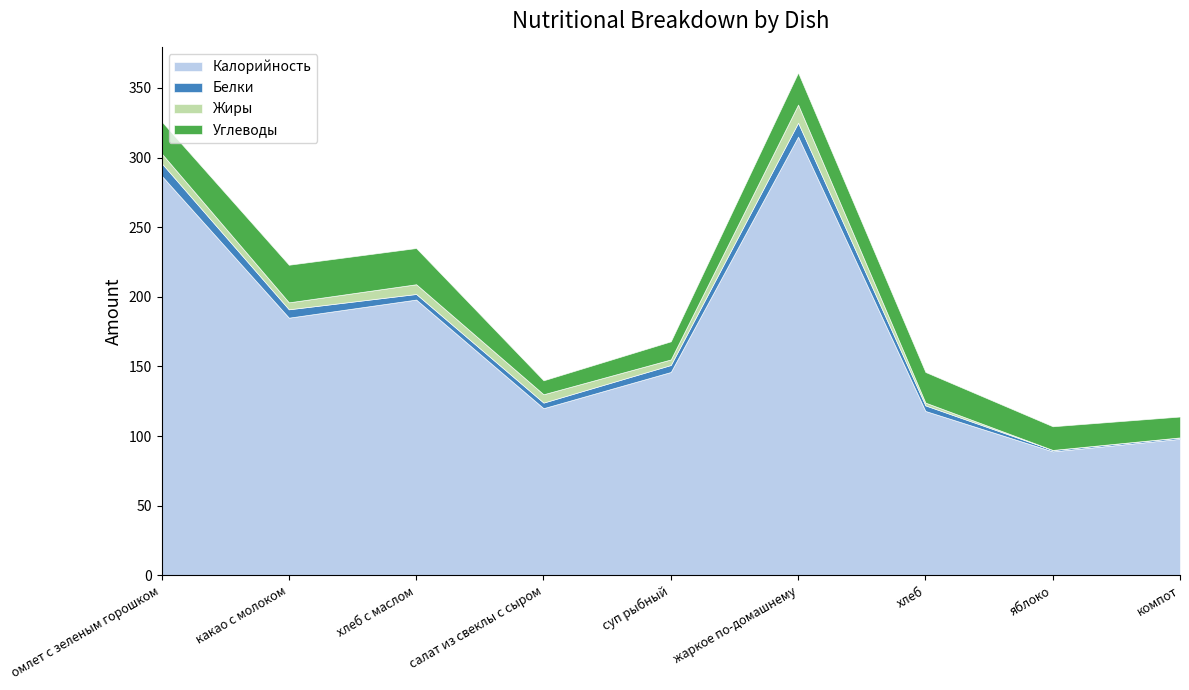

What is the greatest value displayed?

315